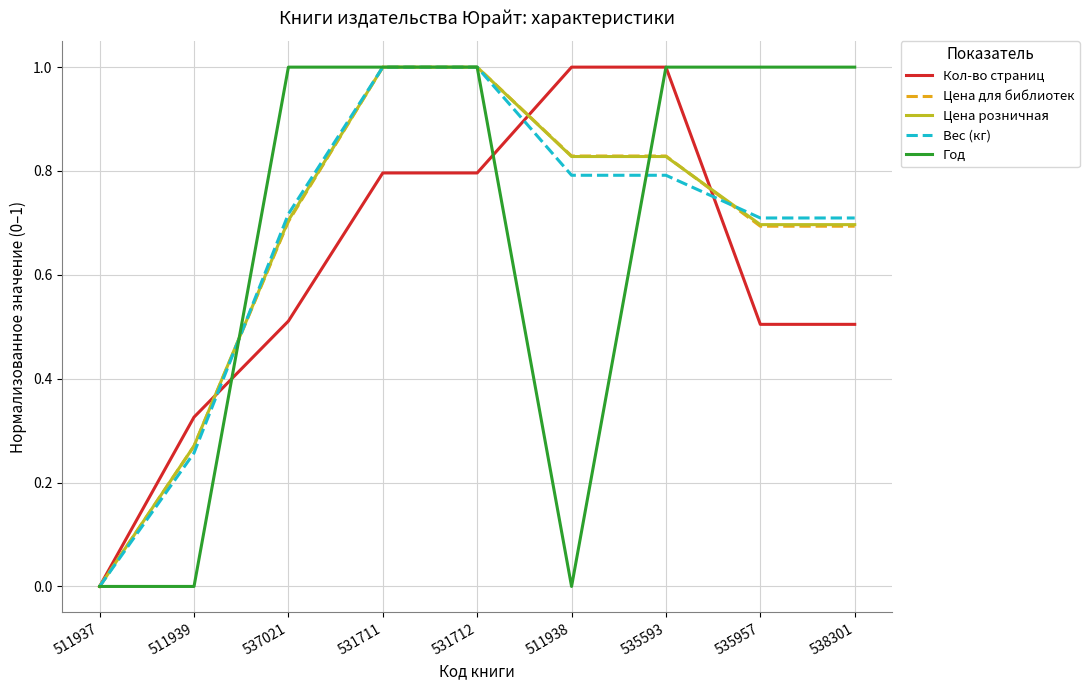

Does the chart have visible grid lines?

Yes